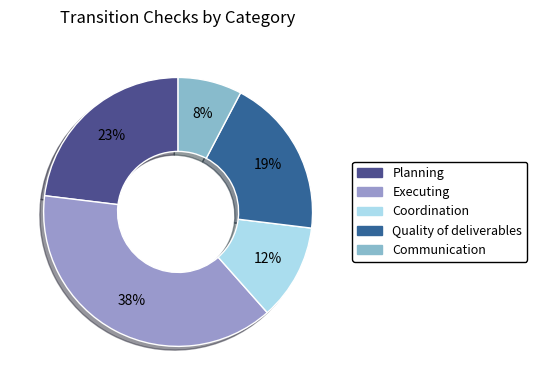

Approximately how many times larger is the value at Quality of deliverables compared to Communication?

2.5